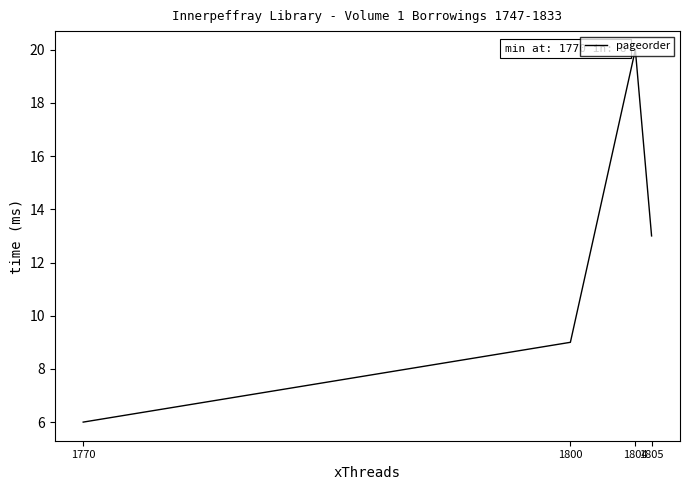

Count the number of categories in the chart.

4